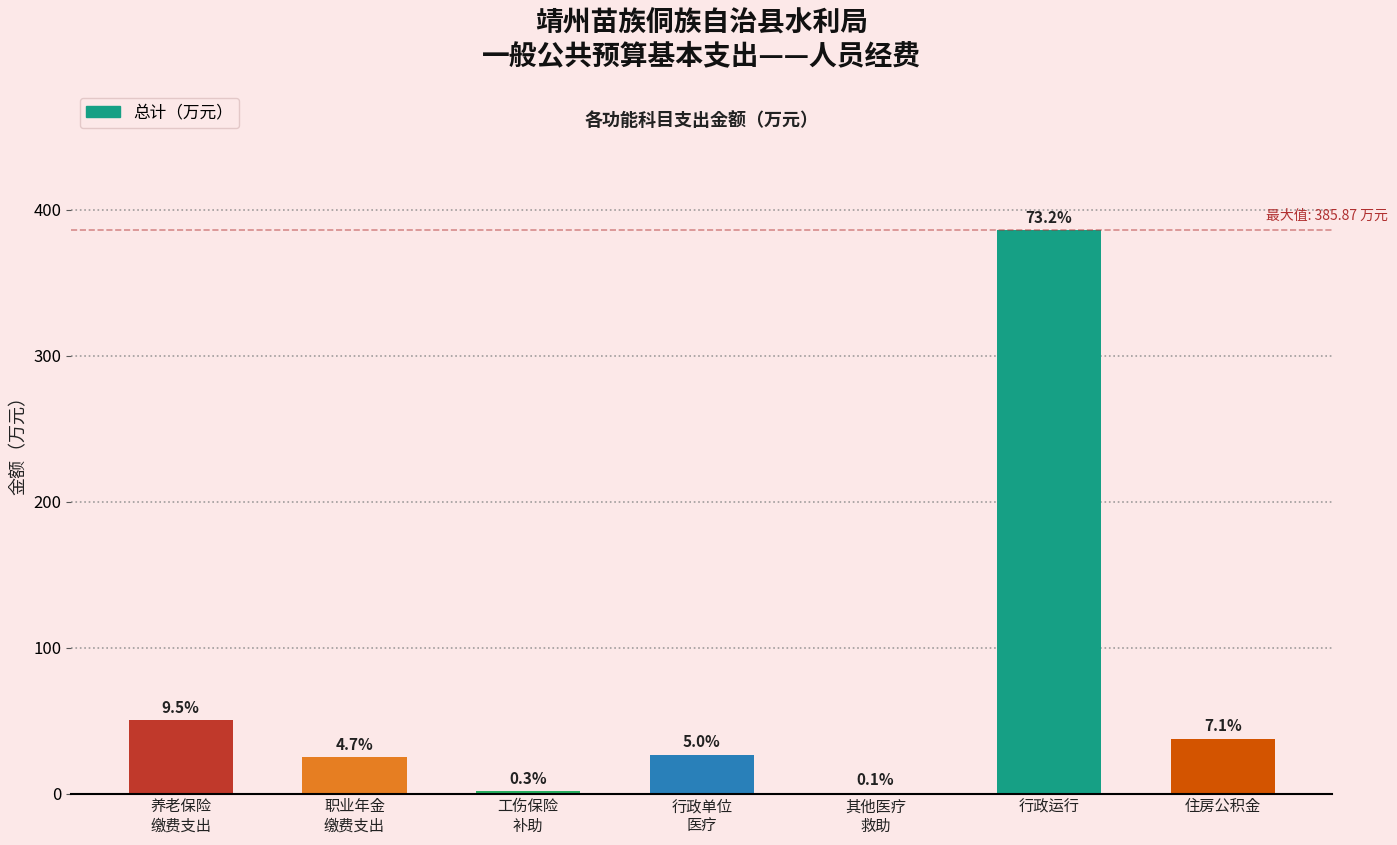

At which category does the chart reach its minimum across all series?

其他医疗
救助